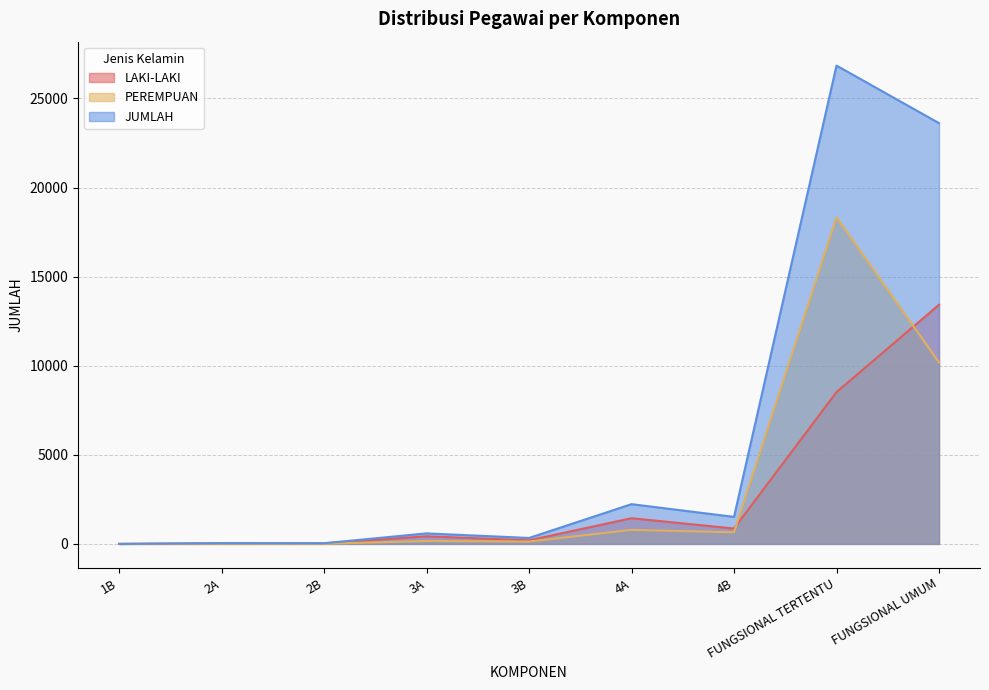

Reading left to right, extract all data points from this chart.

LAKI-LAKI: 1B=1	2A=32	2B=30	3A=429	3B=202	4A=1443	4B=863	FUNGSIONAL TERTENTU=8520	FUNGSIONAL UMUM=13424
PEREMPUAN: 1B=0	2A=12	2B=9	3A=162	3B=132	4A=789	4B=654	FUNGSIONAL TERTENTU=18327	FUNGSIONAL UMUM=10192
JUMLAH: 1B=1	2A=44	2B=39	3A=591	3B=334	4A=2232	4B=1517	FUNGSIONAL TERTENTU=26847	FUNGSIONAL UMUM=23616